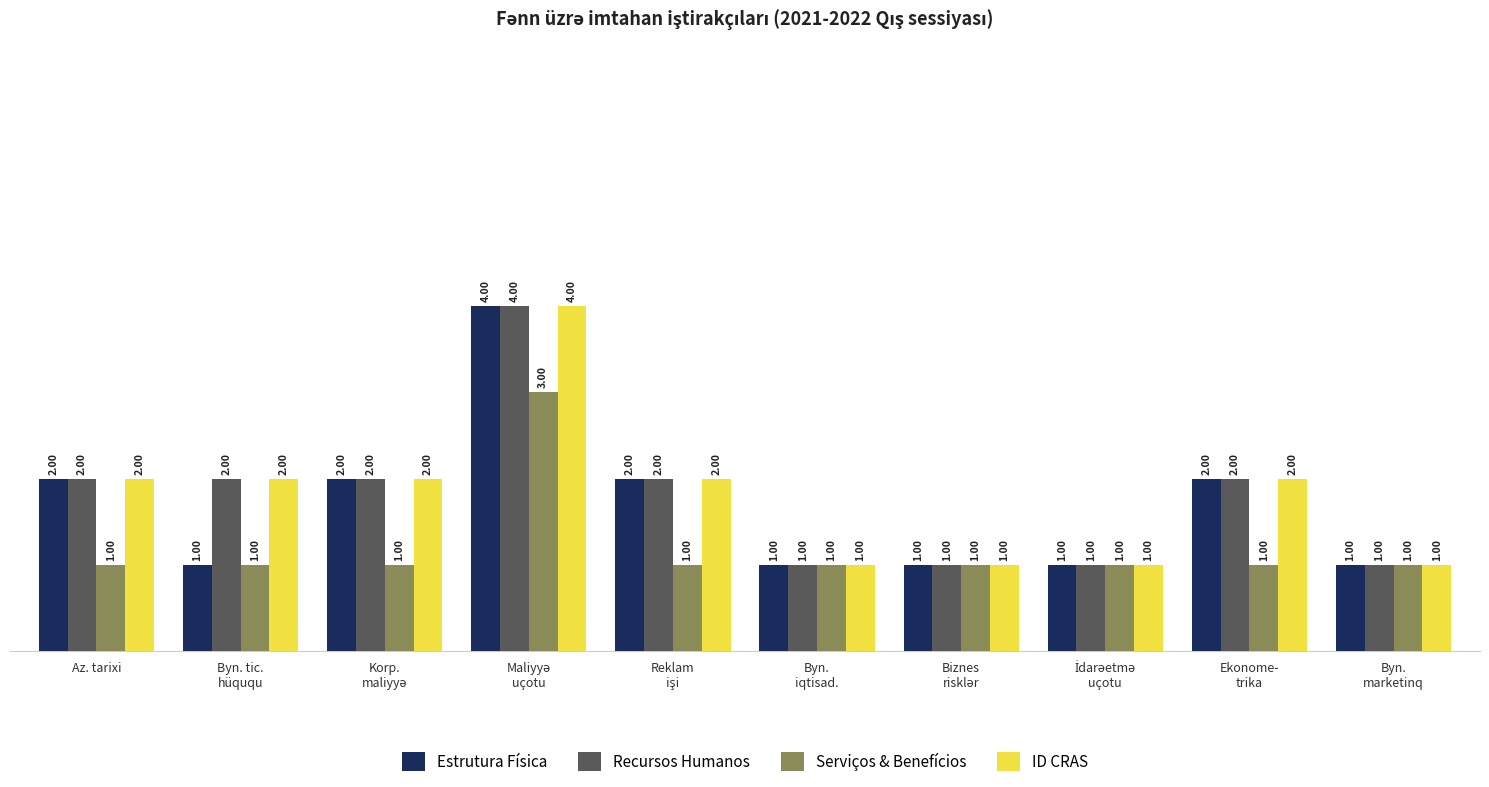

How many groups of bars are there?

10